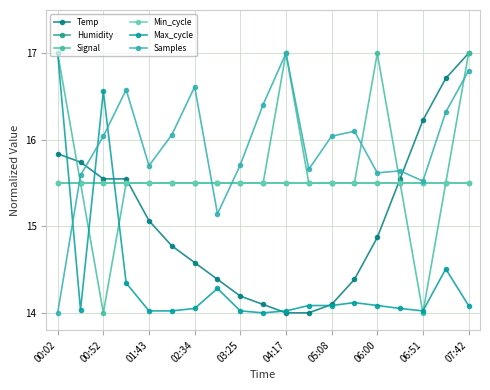

Is this an area chart (filled region under the line)?

No